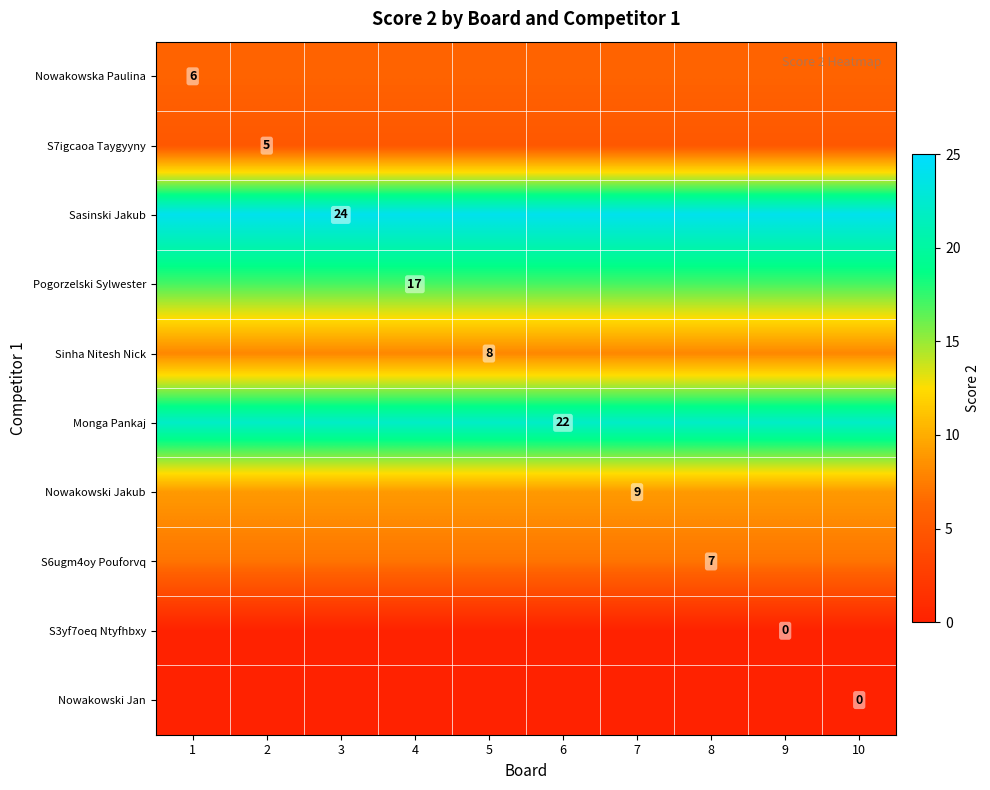

At which category is the sum across all series the highest?

1